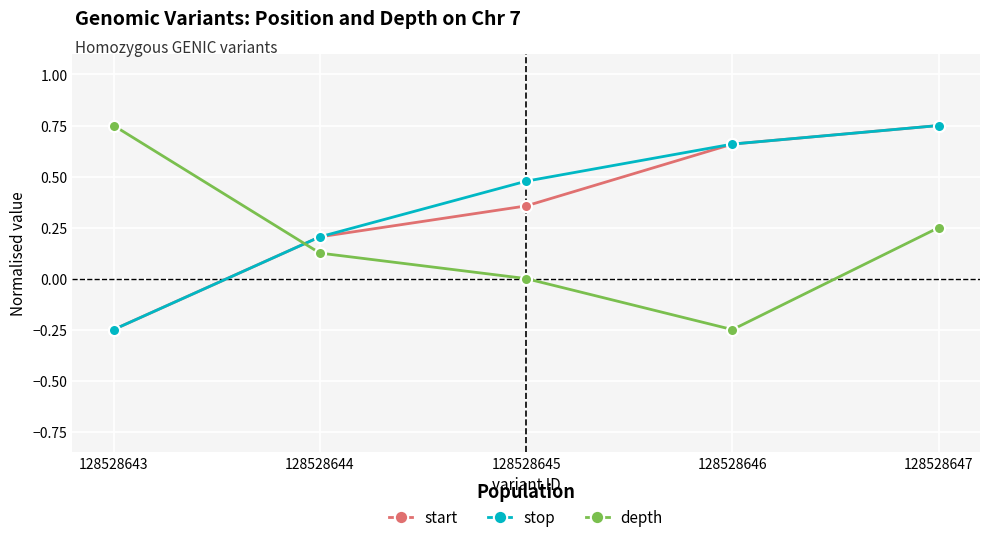

Which category has the lowest value in the stop series?

128528643